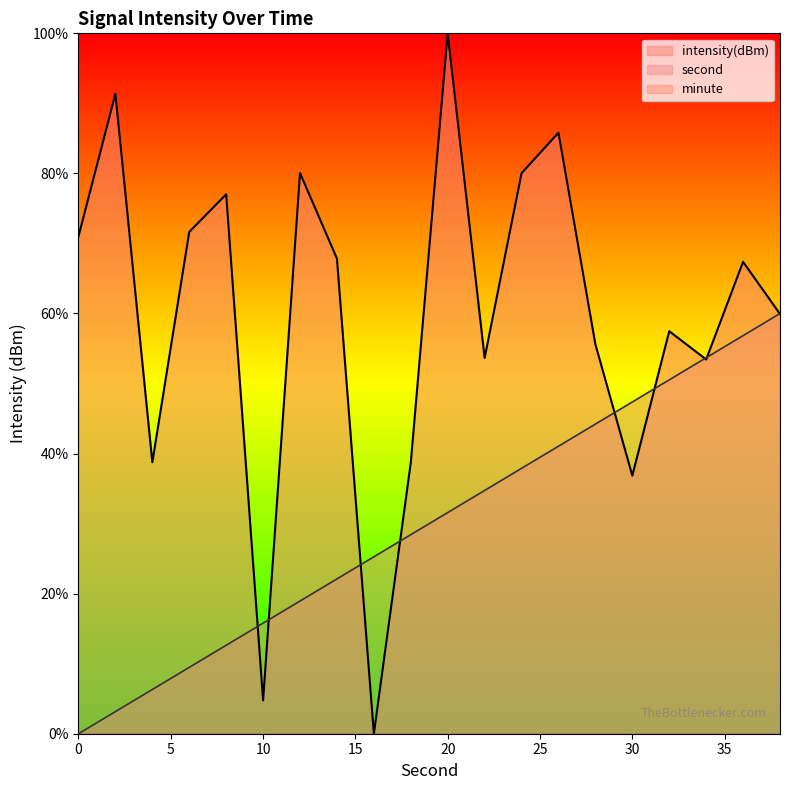

Which series has the largest total across all categories?

intensity(dBm)